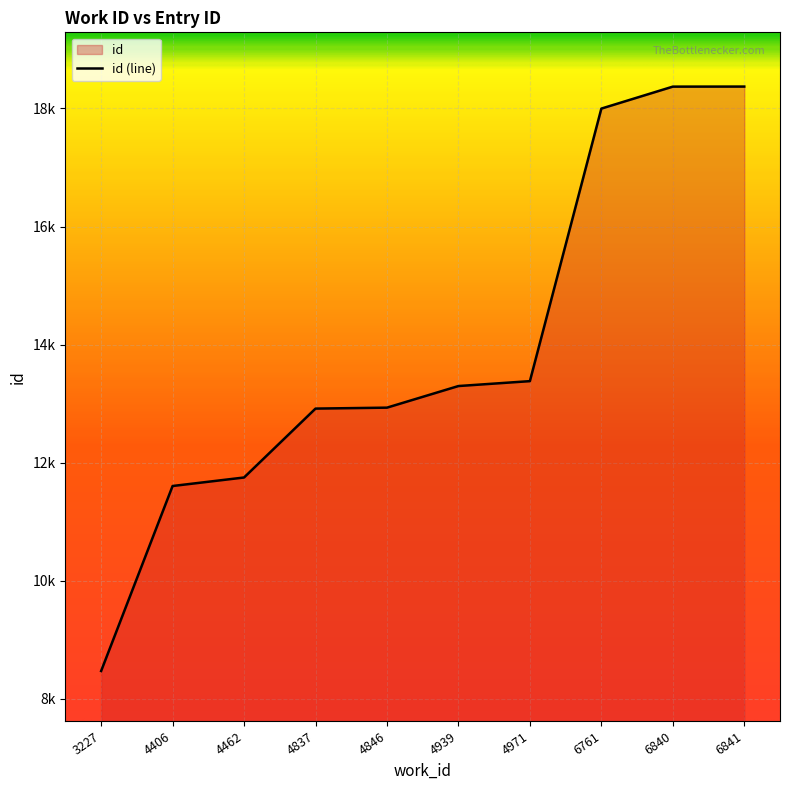

Rank the categories by value from lowest to highest.

3227, 4406, 4462, 4837, 4846, 4939, 4971, 6761, 6840, 6841